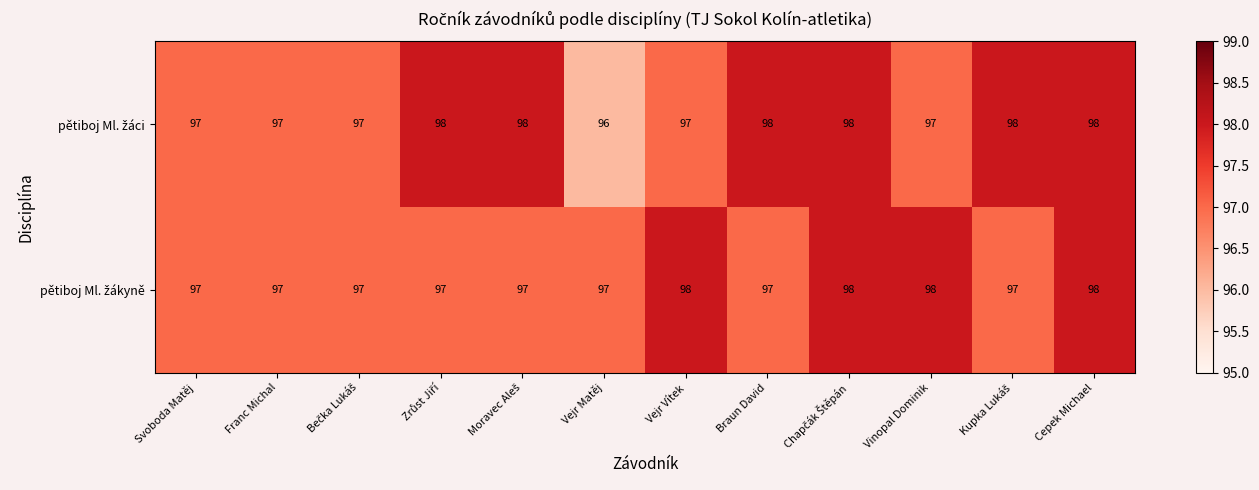

What is the smallest value displayed?

96